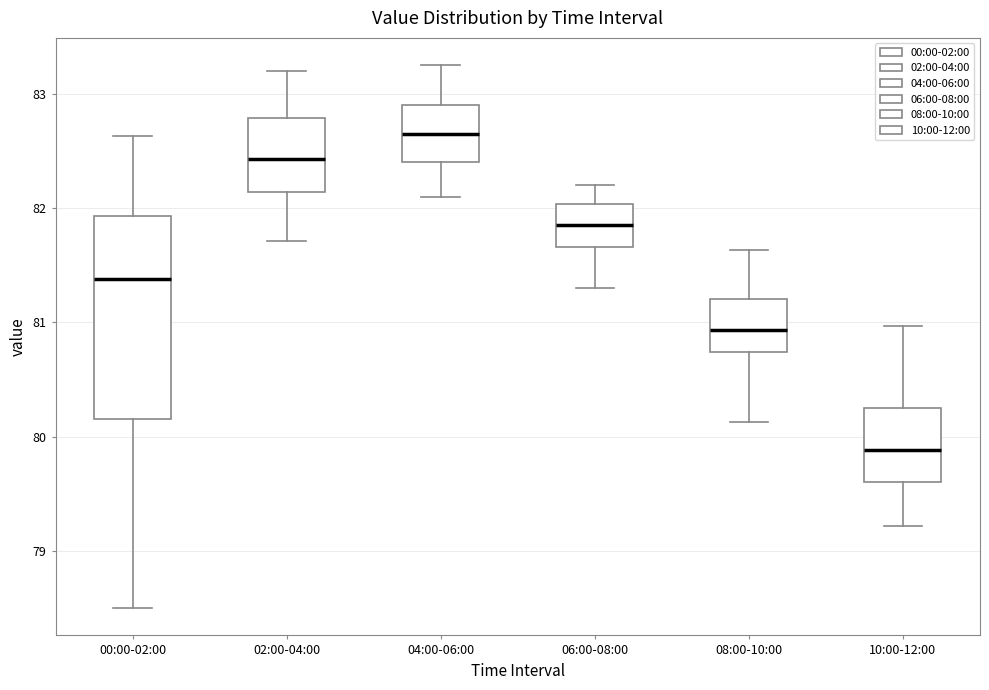

Which box's median line is the lowest?

10:00-12:00